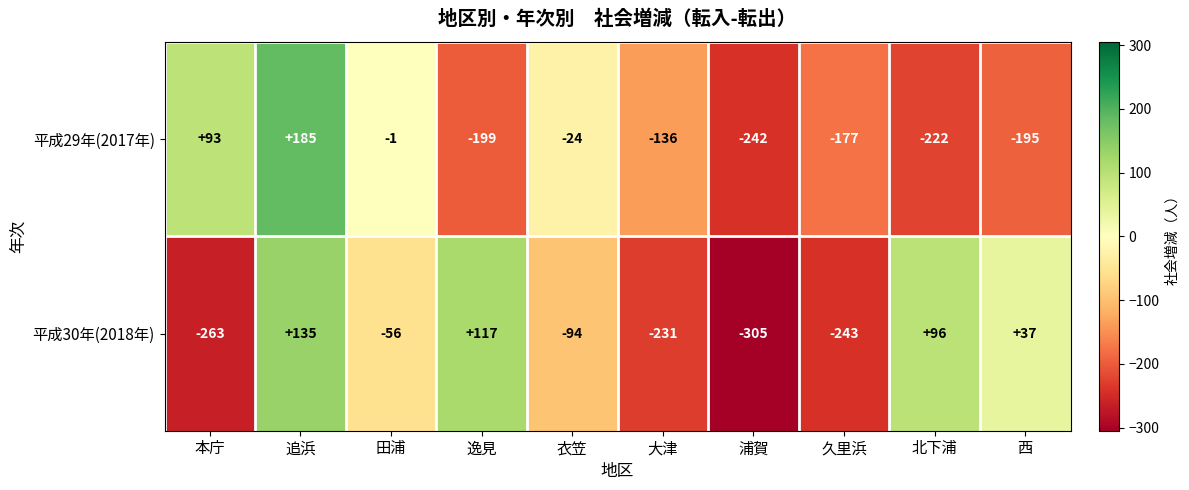

What is the greatest value displayed?

185